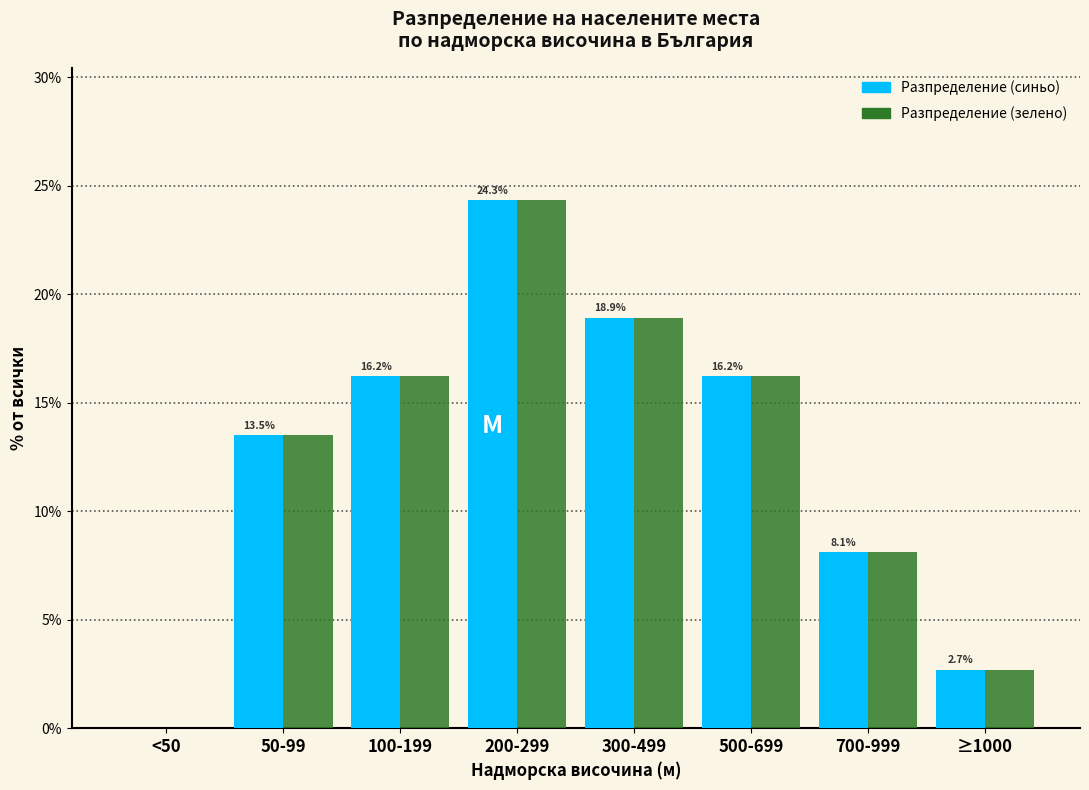

At which category is the sum across all series the highest?

200-299